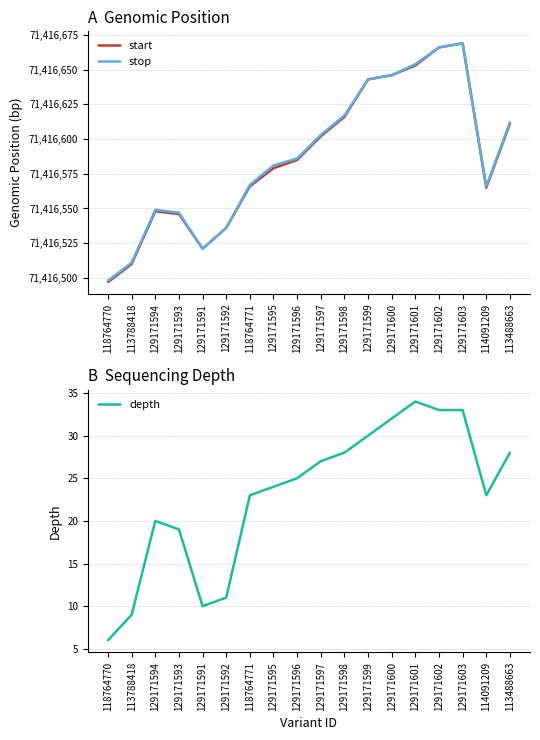

At which category is the sum across all series the highest?

129171603